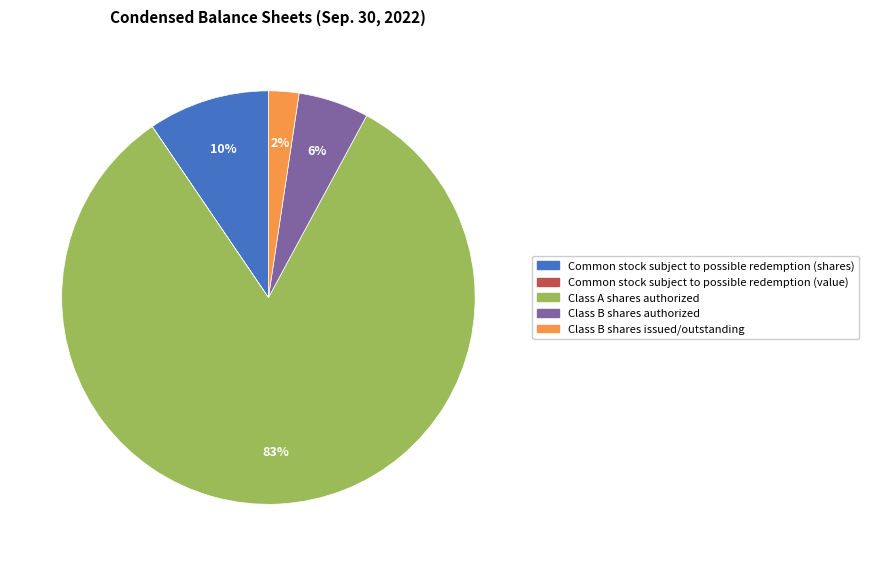

To the nearest percent, what is the average slice percentage?

20%